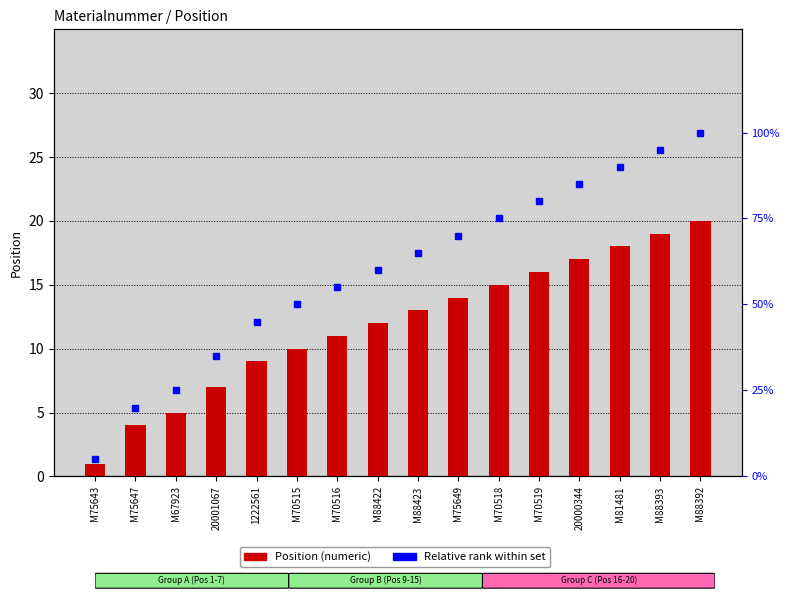

What is the total value across all series at M70519?

96